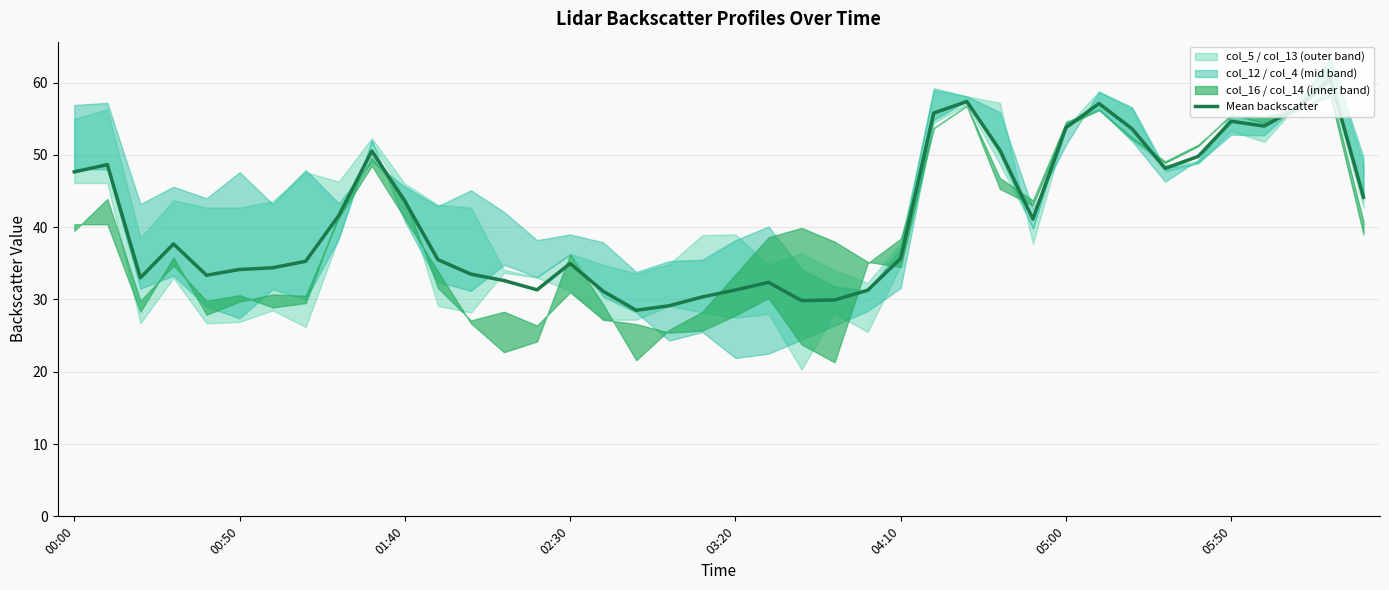

What is the maximum value shown in the chart?

60.5